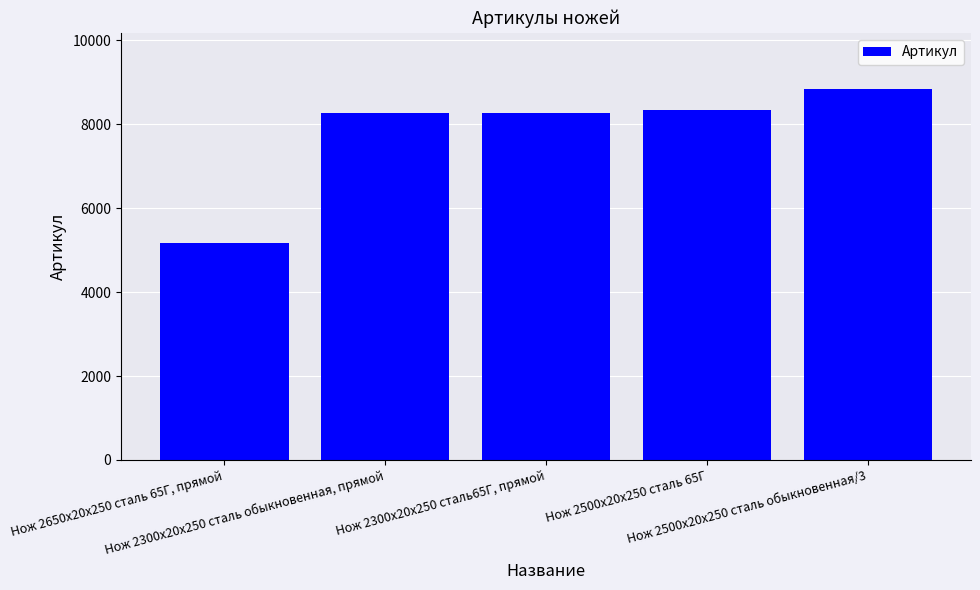

Where is the data nearest to the value 7011?

Нож 2300х20х250 сталь65Г, прямой